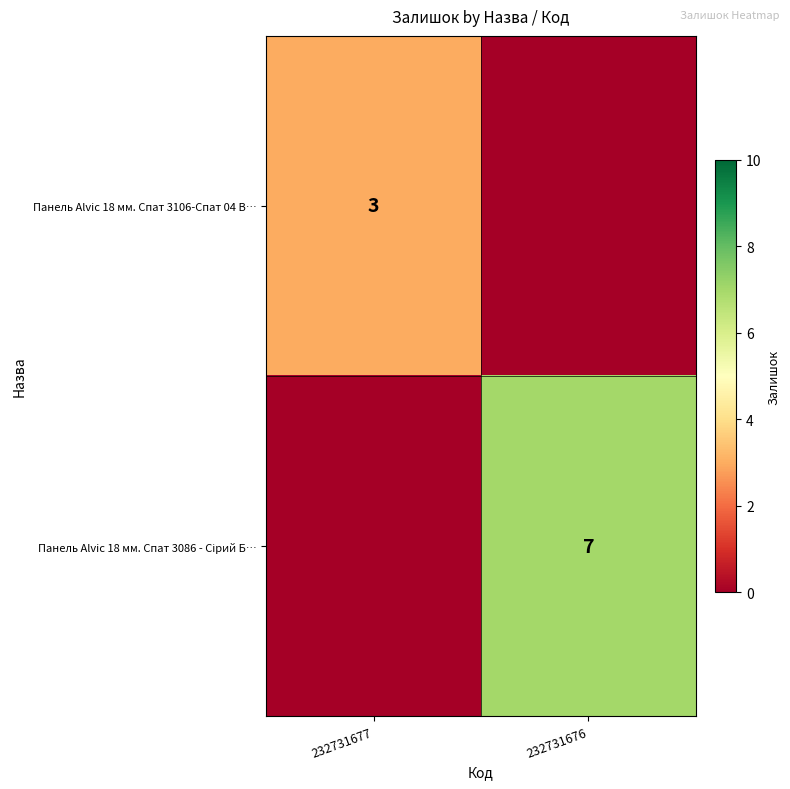

The Панель Alvic 18 мм. Спат 3106-Спат 04 В… series shows 3 at 232731677. True or false?

True